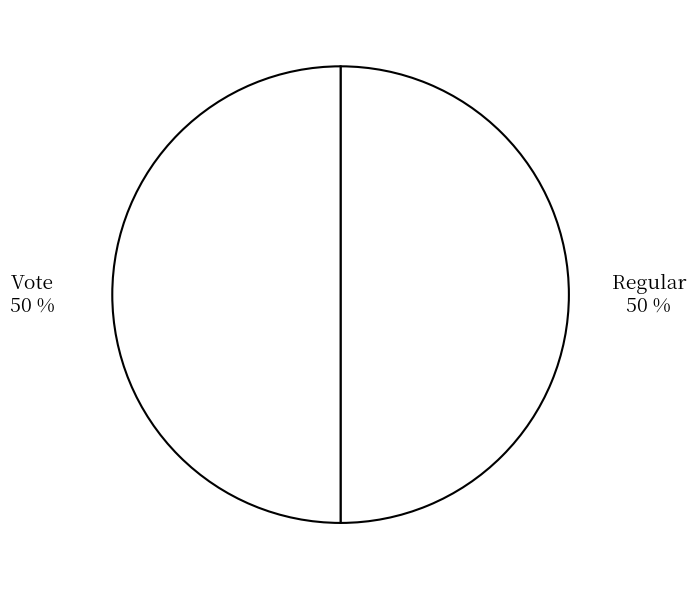

Which category has the smallest portion of the pie?

Vote (1) 